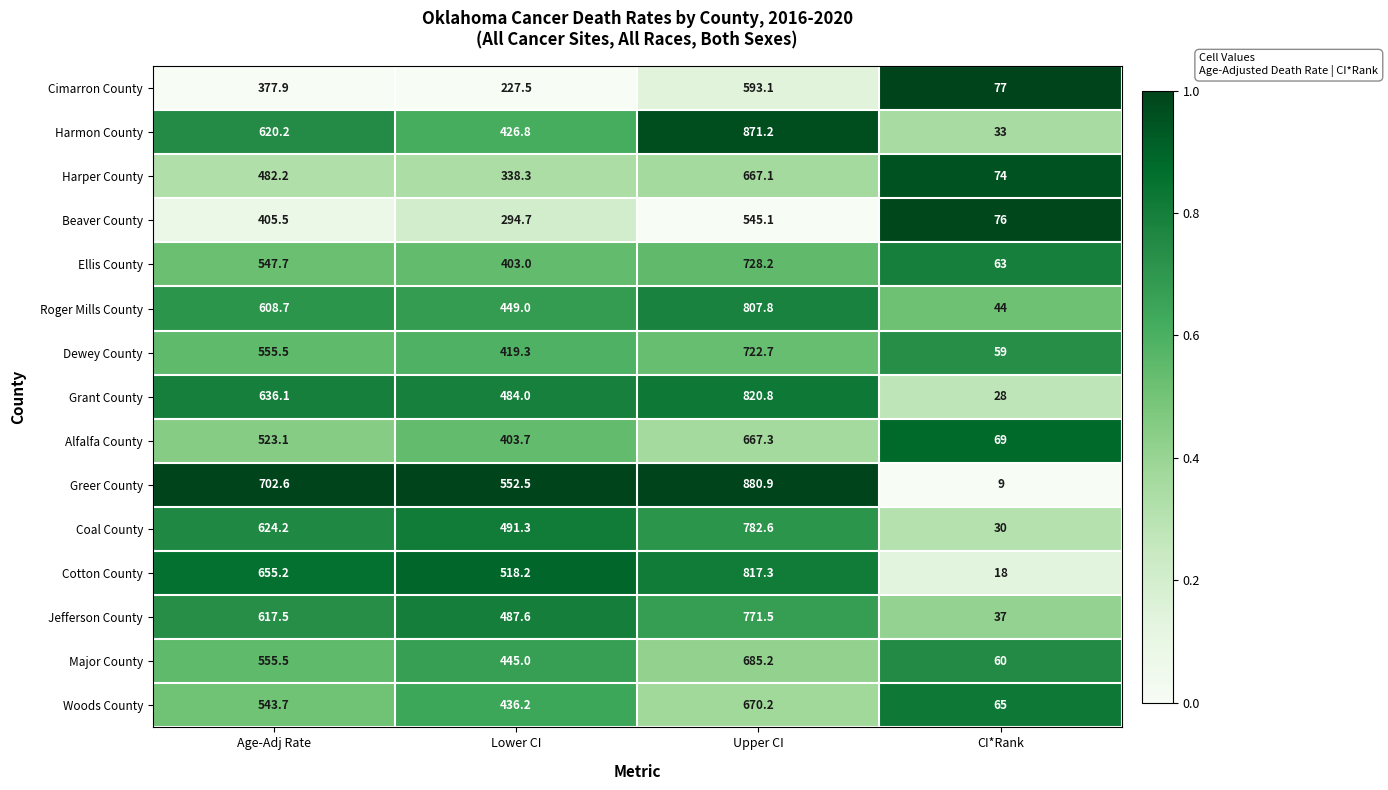

At Lower CI, list the series in order from smallest to largest.

Cimarron County, Beaver County, Harper County, Ellis County, Alfalfa County, Dewey County, Harmon County, Woods County, Major County, Roger Mills County, Grant County, Jefferson County, Coal County, Cotton County, Greer County